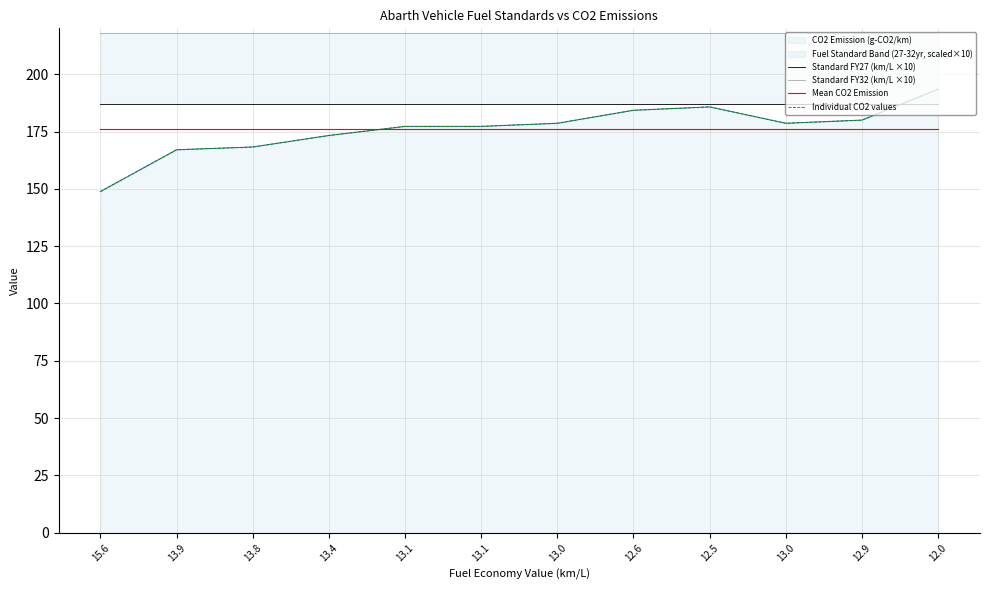

Reading left to right, transcribe all the data shown in this chart.

Standard FY27 (km/L ×10): 15.6=187.0	13.9=187.0	13.8=187.0	13.4=187.0	13.1=187.0	13.1=187.0	13.0=187.0	12.6=187.0	12.5=187.0	13.0=187.0	12.9=187.0	12.0=187.0
Standard FY32 (km/L ×10): 15.6=218.0	13.9=218.0	13.8=218.0	13.4=218.0	13.1=218.0	13.1=218.0	13.0=218.0	12.6=218.0	12.5=218.0	13.0=218.0	12.9=218.0	12.0=218.0
Mean CO2 Emission: 15.6=176.0	13.9=176.0	13.8=176.0	13.4=176.0	13.1=176.0	13.1=176.0	13.0=176.0	12.6=176.0	12.5=176.0	13.0=176.0	12.9=176.0	12.0=176.0
Individual CO2 values: 15.6=148.8	13.9=167.0	13.8=168.2	13.4=173.3	13.1=177.2	13.1=177.2	13.0=178.6	12.6=184.3	12.5=185.7	13.0=178.6	12.9=180.0	12.0=193.5